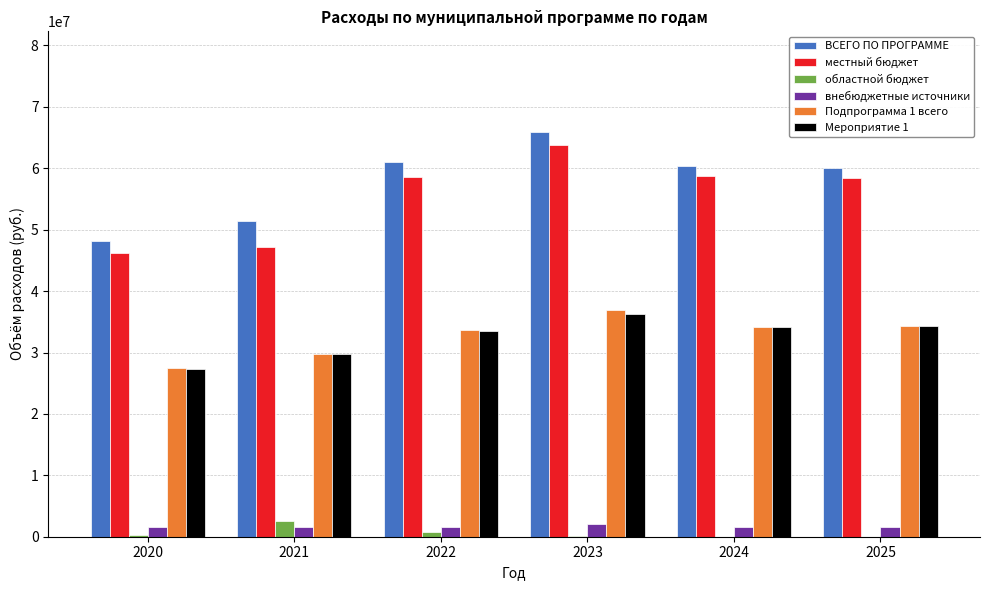

Read the ВСЕГО ПО ПРОГРАММЕ value at 2024.

60397103.0